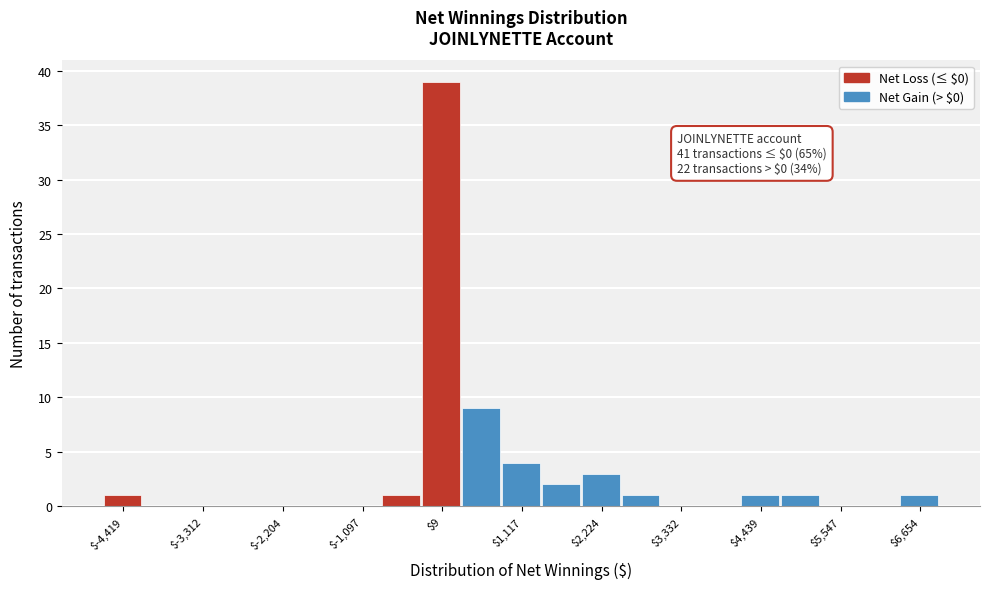

Read against the x-axis, roughly where is the centre of the tallest bar?

0